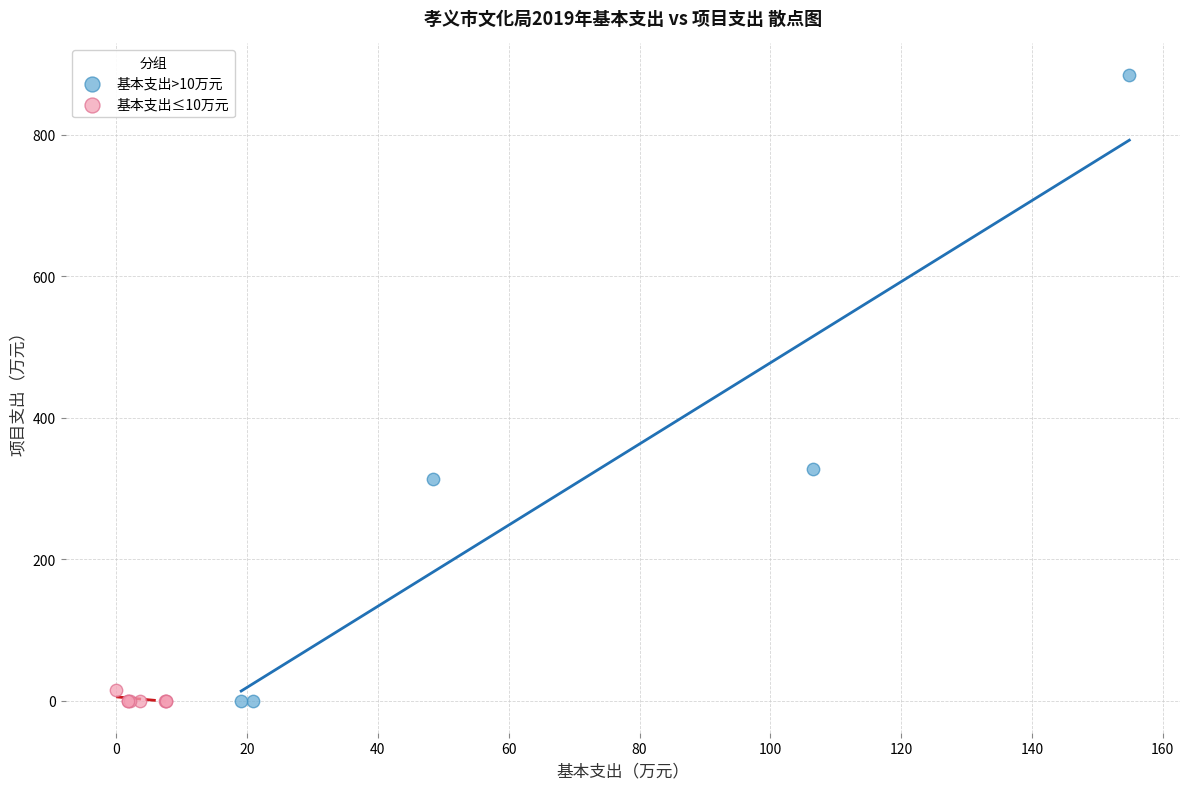

Which series has the largest Y range (max minus min)?

基本支出>10万元